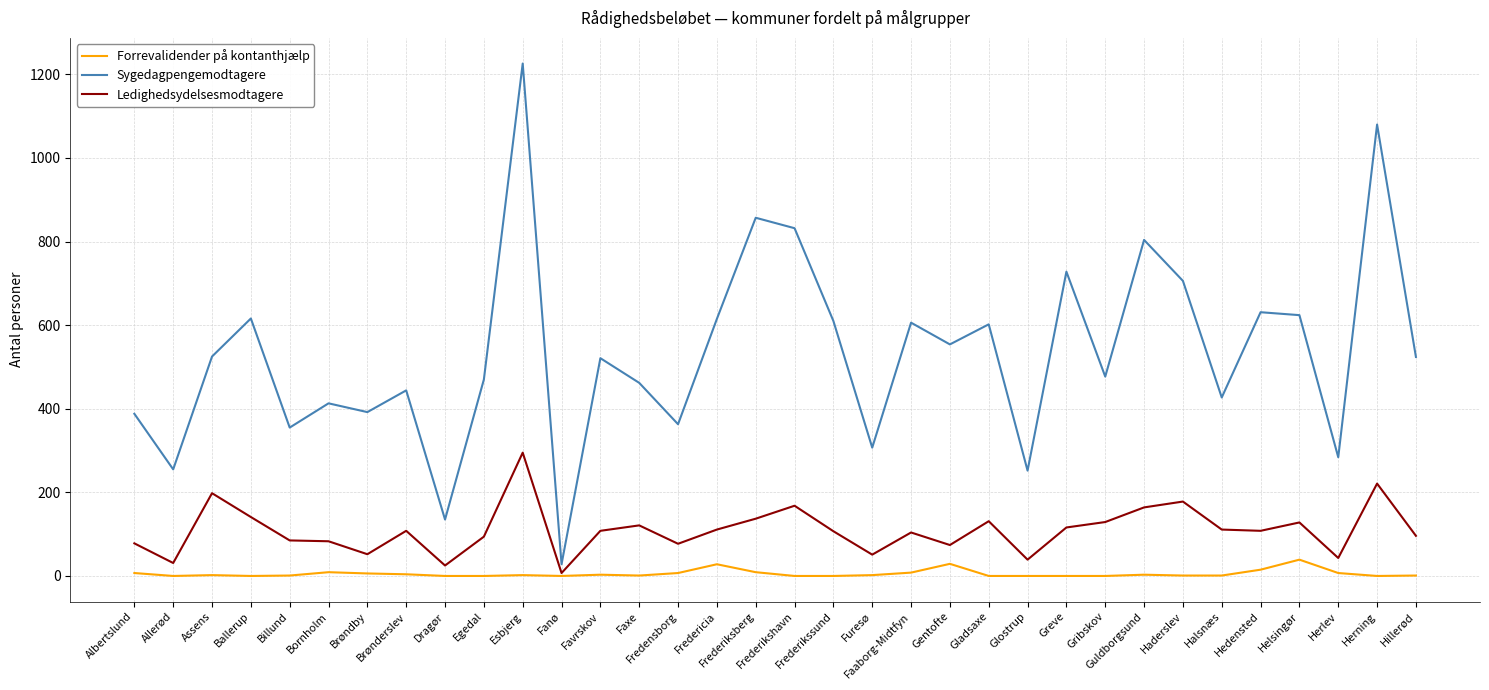

True or false: Ledighedsydelsesmodtagere has a value of 96 at Hillerød.

True